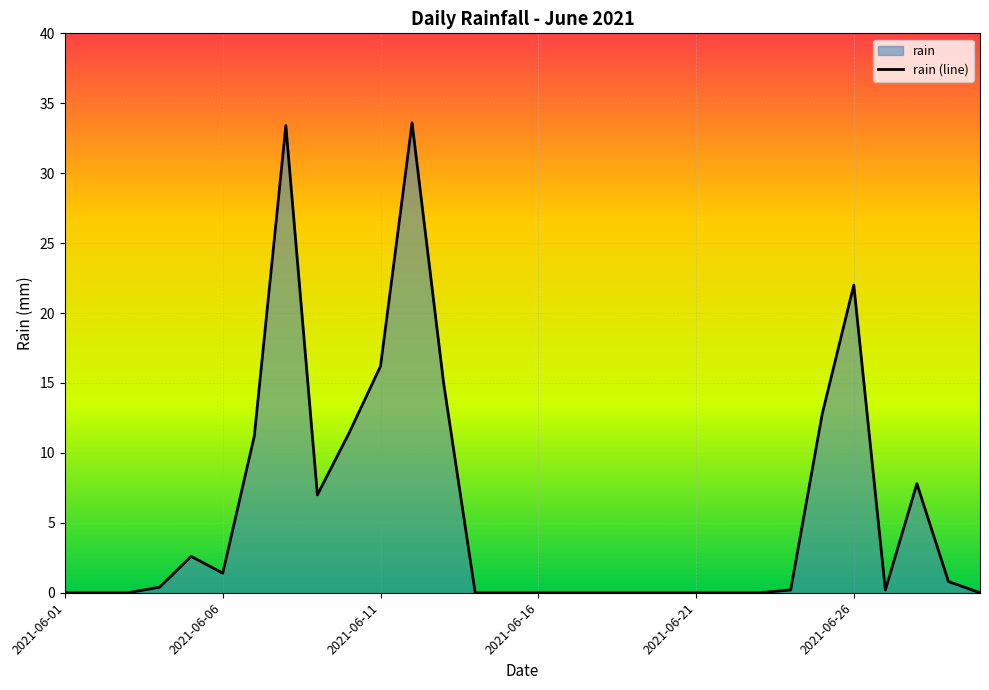

What is the maximum value shown in the chart?

33.6